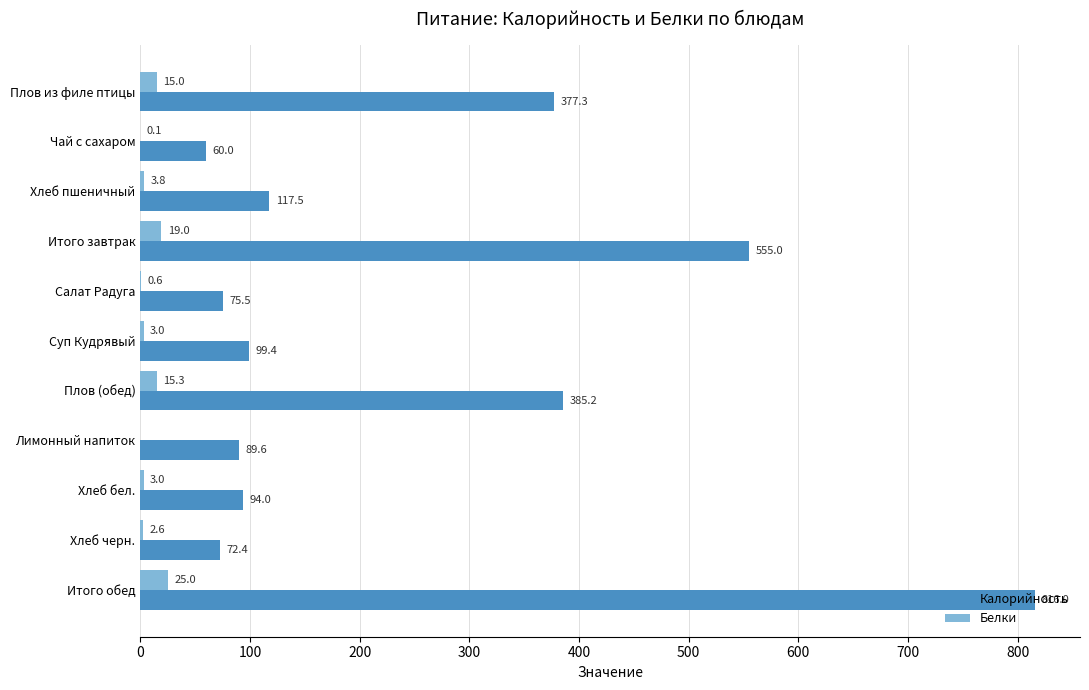

Which series changed the most between Хлеб пшеничный and Лимонный напиток?

Калорийность